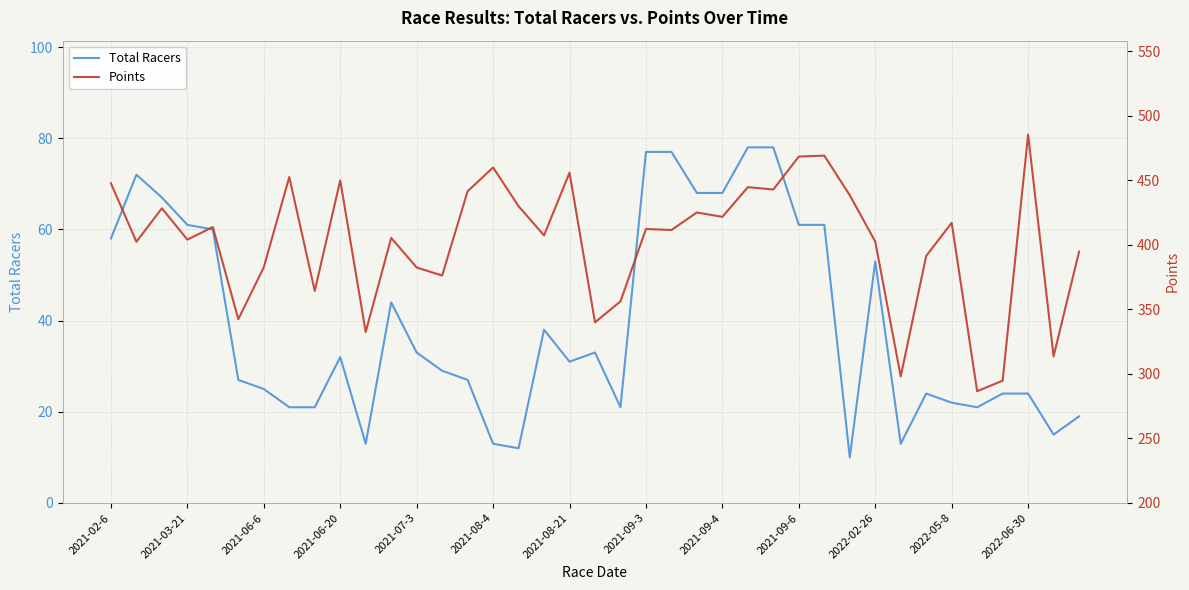

True or false: Total Racers has a value of 33 at 2021-07-3.

True